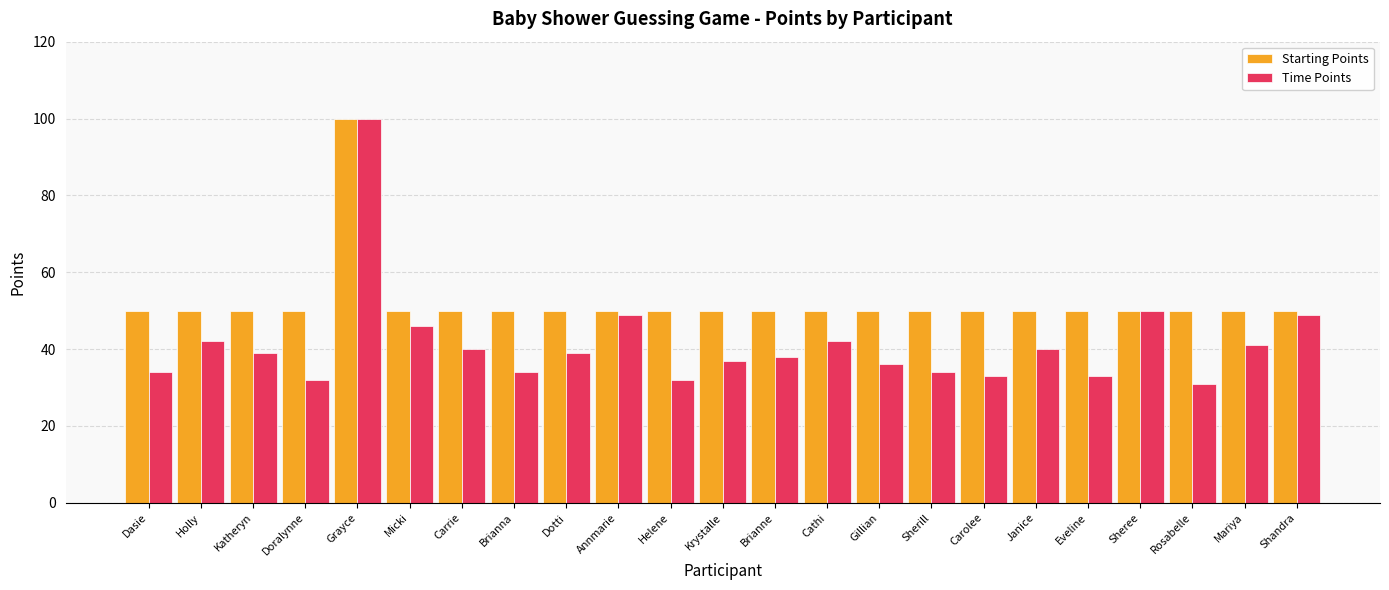

Reading left to right, transcribe all the data shown in this chart.

Starting Points: Dasie=50	Holly=50	Katheryn=50	Doralynne=50	Grayce=100	Micki=50	Carrie=50	Brianna=50	Dotti=50	Annmarie=50	Helene=50	Krystalle=50	Brianne=50	Cathi=50	Gillian=50	Sherill=50	Carolee=50	Janice=50	Eveline=50	Sheree=50	Rosabelle=50	Mariya=50	Shandra=50
Time Points: Dasie=34	Holly=42	Katheryn=39	Doralynne=32	Grayce=100	Micki=46	Carrie=40	Brianna=34	Dotti=39	Annmarie=49	Helene=32	Krystalle=37	Brianne=38	Cathi=42	Gillian=36	Sherill=34	Carolee=33	Janice=40	Eveline=33	Sheree=50	Rosabelle=31	Mariya=41	Shandra=49